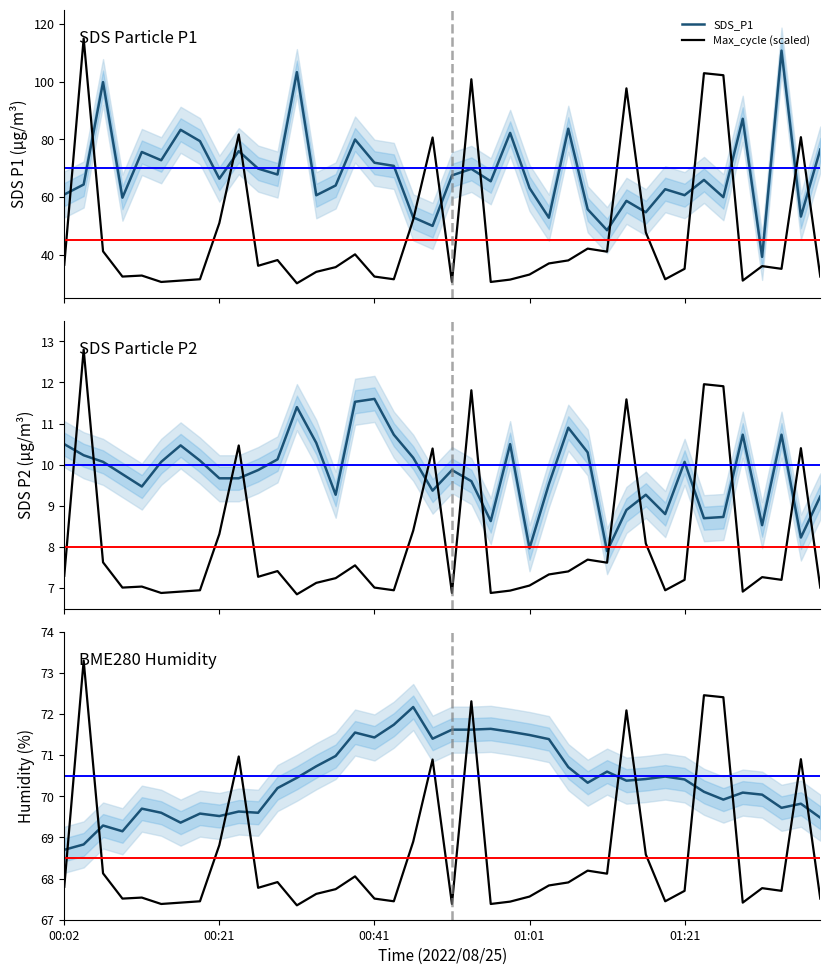

Does the chart have visible grid lines?

No